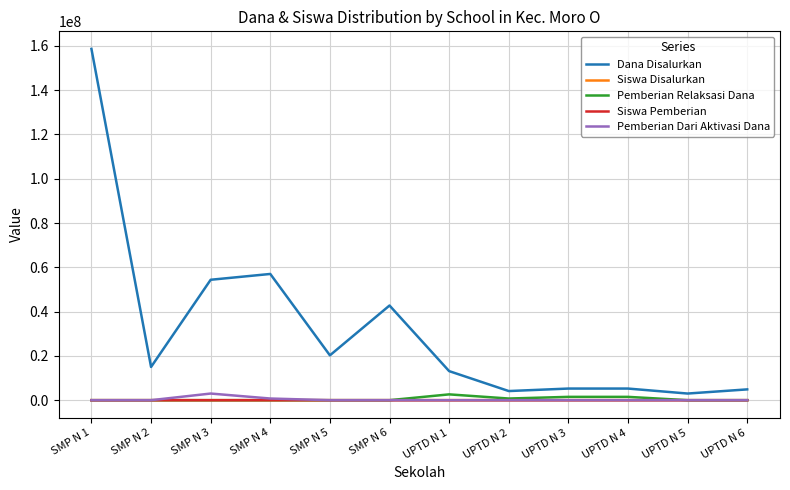

What is the maximum value shown in the chart?

158625000